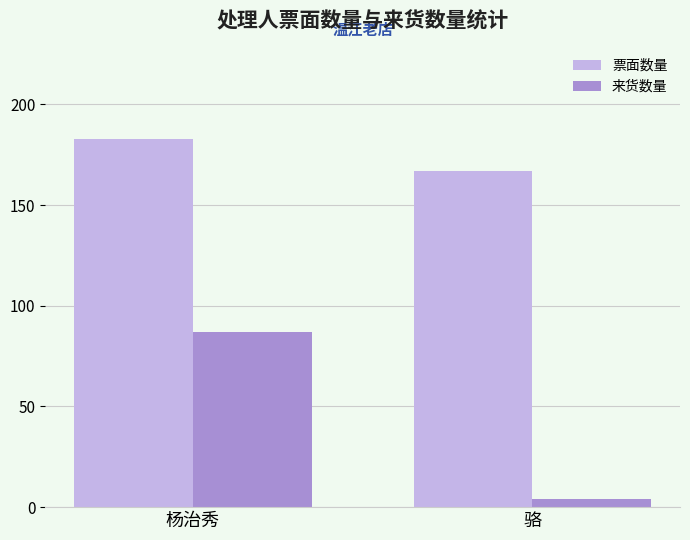

How many bars are there in total?

4